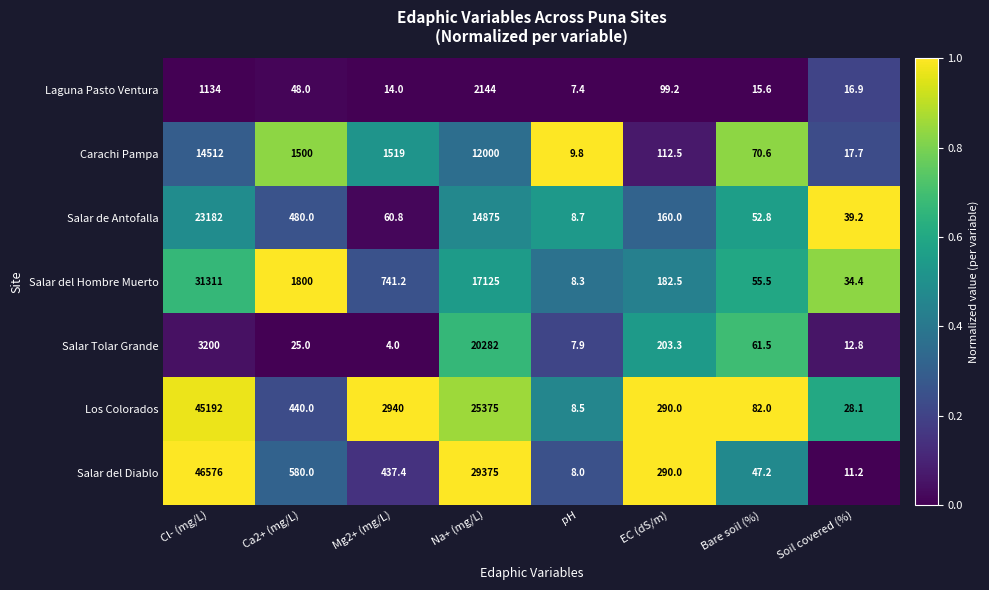

The value of Los Colorados at Mg2+ (mg/L) is 5271.9. True or false?

False